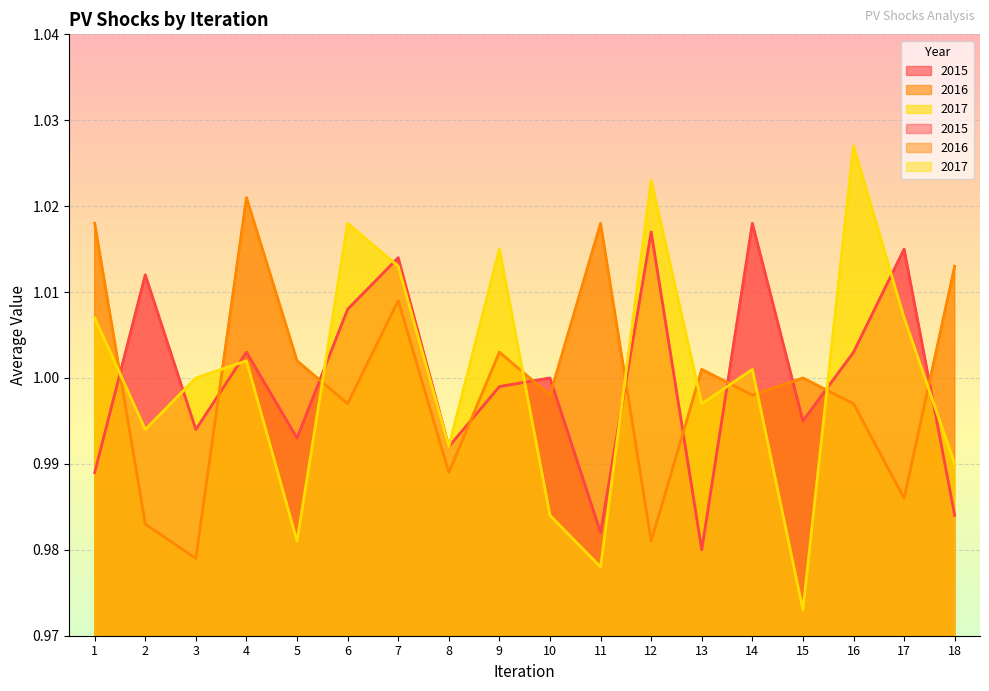

Which series ends up on top after the final intersection of 2015 and 2017?

2017